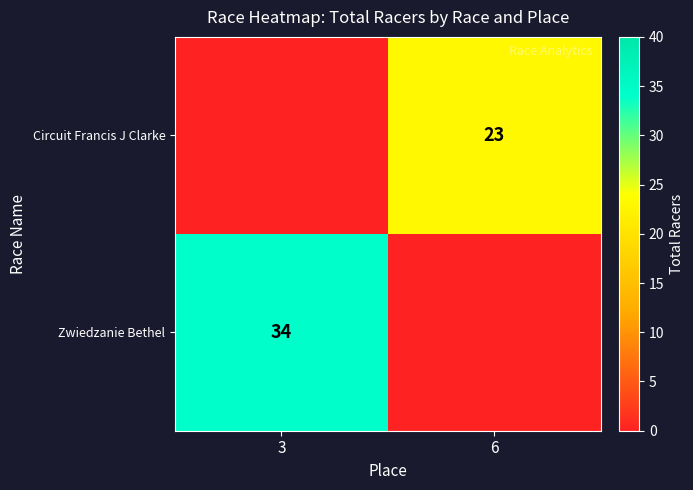

The value of Zwiedzanie Bethel at 3 is 15. True or false?

False